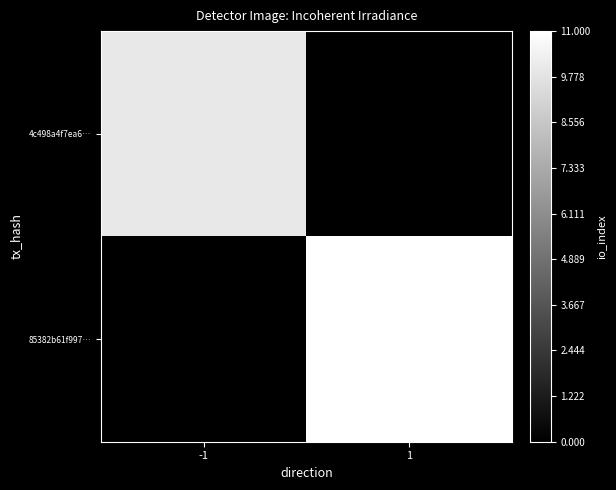

Rank the series by their maximum value, from highest to lowest.

85382b61f997…, 4c498a4f7ea6…